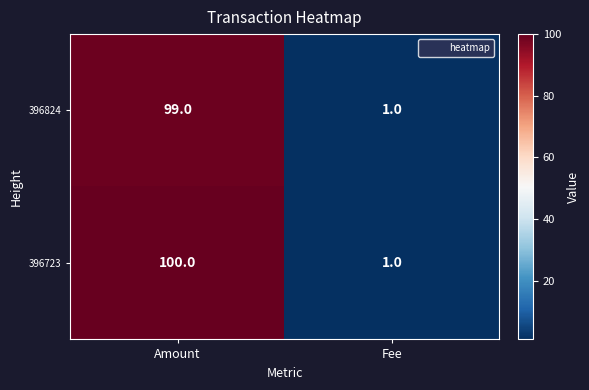

What is the difference between the 396824 values at Fee and Amount?

98